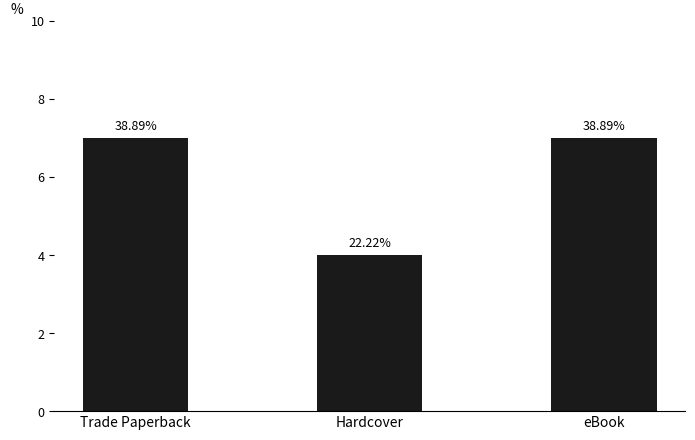

Are the bars grouped side by side (vs. stacked)?

No